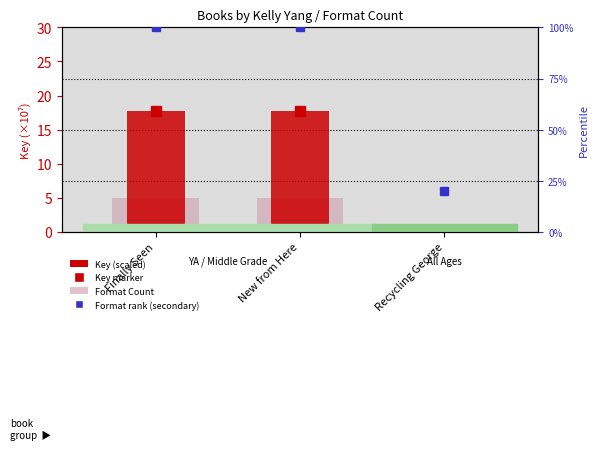

What is the label of the 3rd bar from the right?

Finally Seen